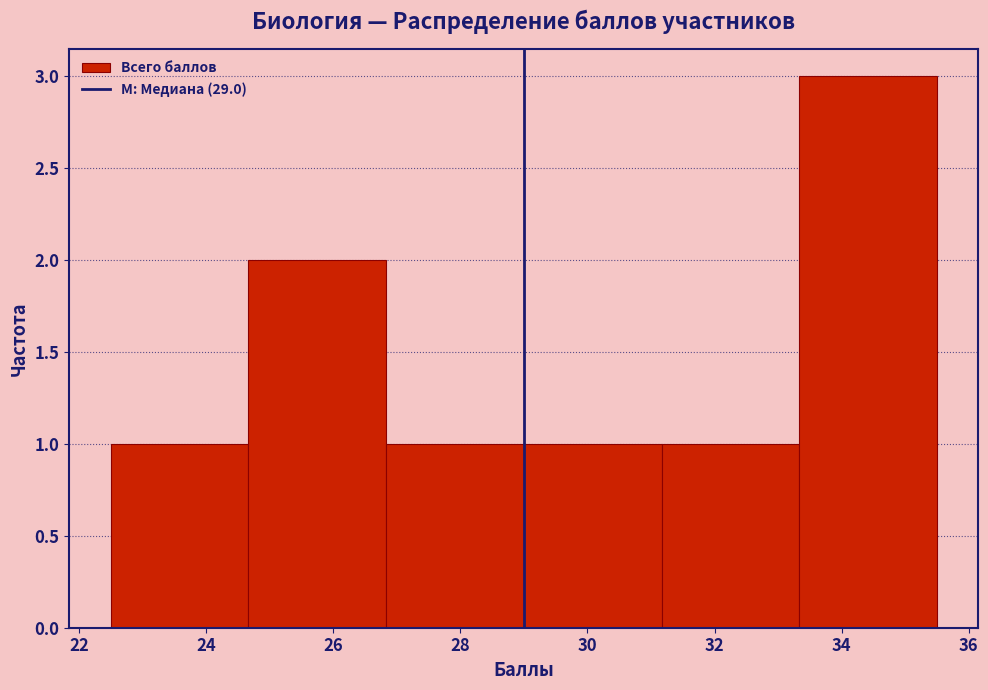

What is the height of the bar covering 24.6 to 26.8 on the x-axis? Neither the bar edges nor the heights are printed on the chart, so give them approximately, as read against the axes.

2